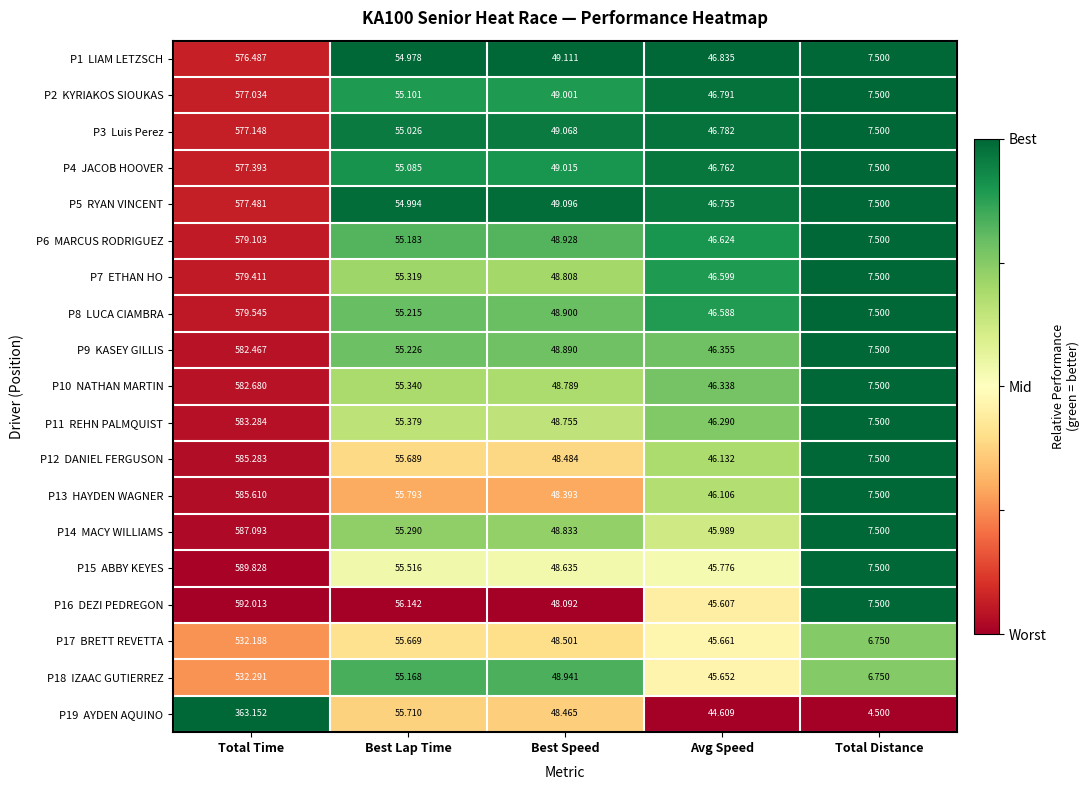

At which category is the sum across all series the highest?

Total Time